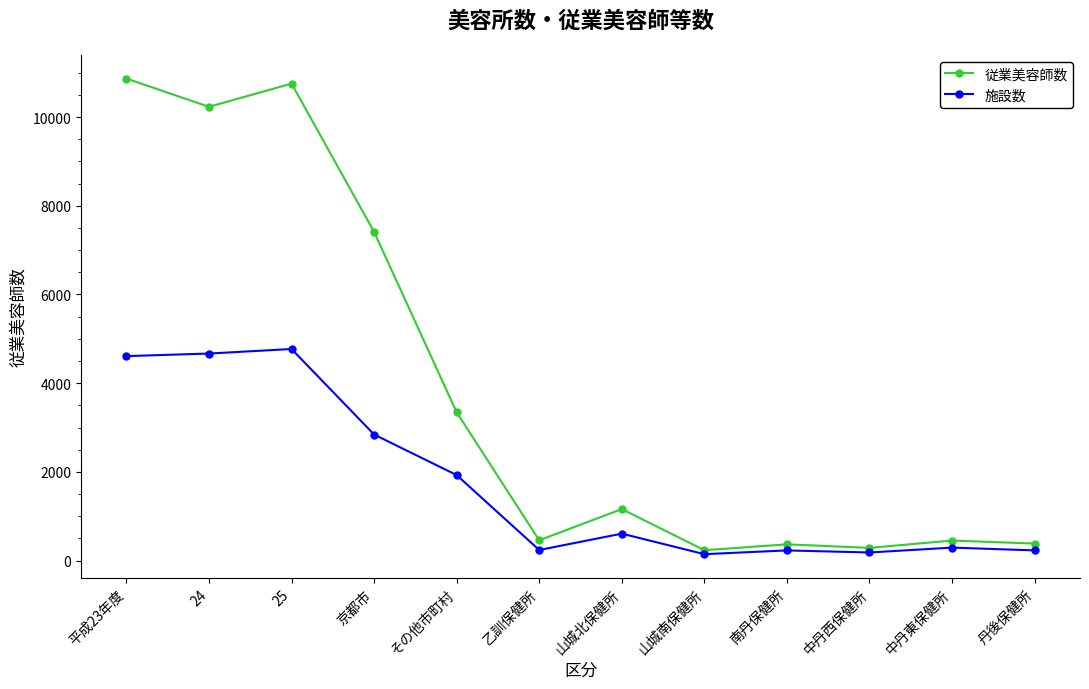

List the series in order of their peak value, lowest first.

施設数, 従業美容師数